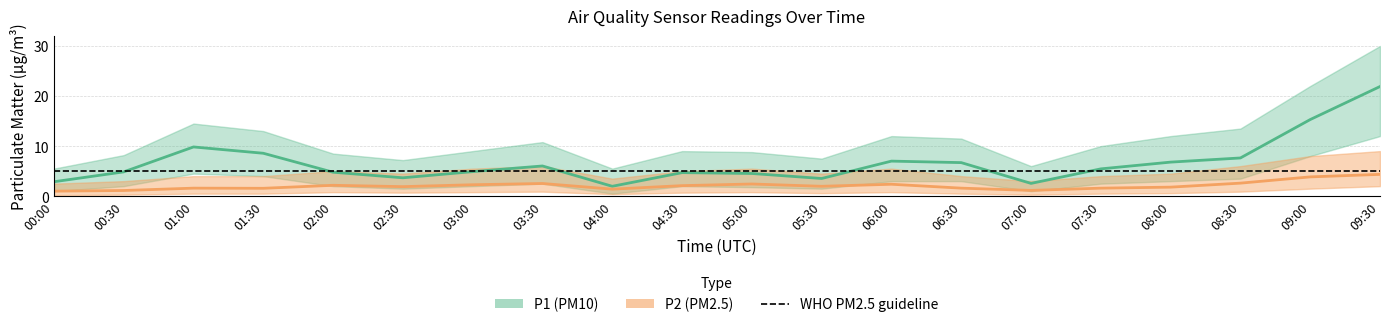

At which label does P2_lower reach its minimum?

00:00